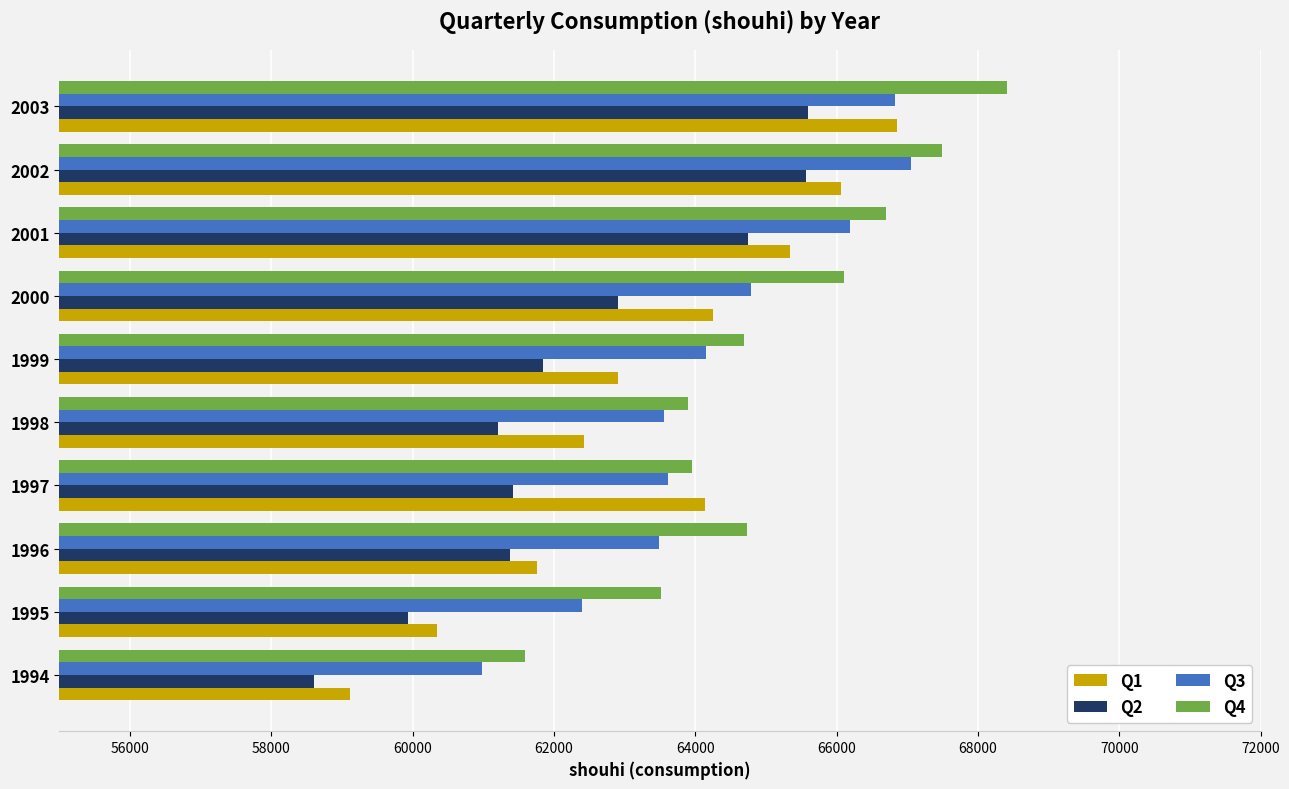

Is the value of Q2 at 1999 greater than the value of Q4 at 2000?

No